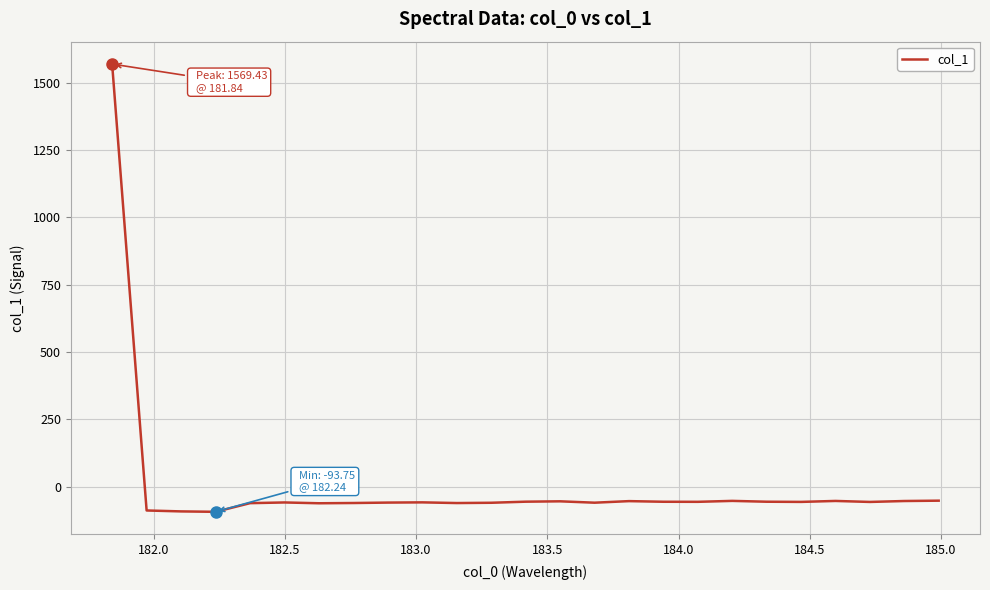

What is the difference between the maximum and minimum values?

1663.2